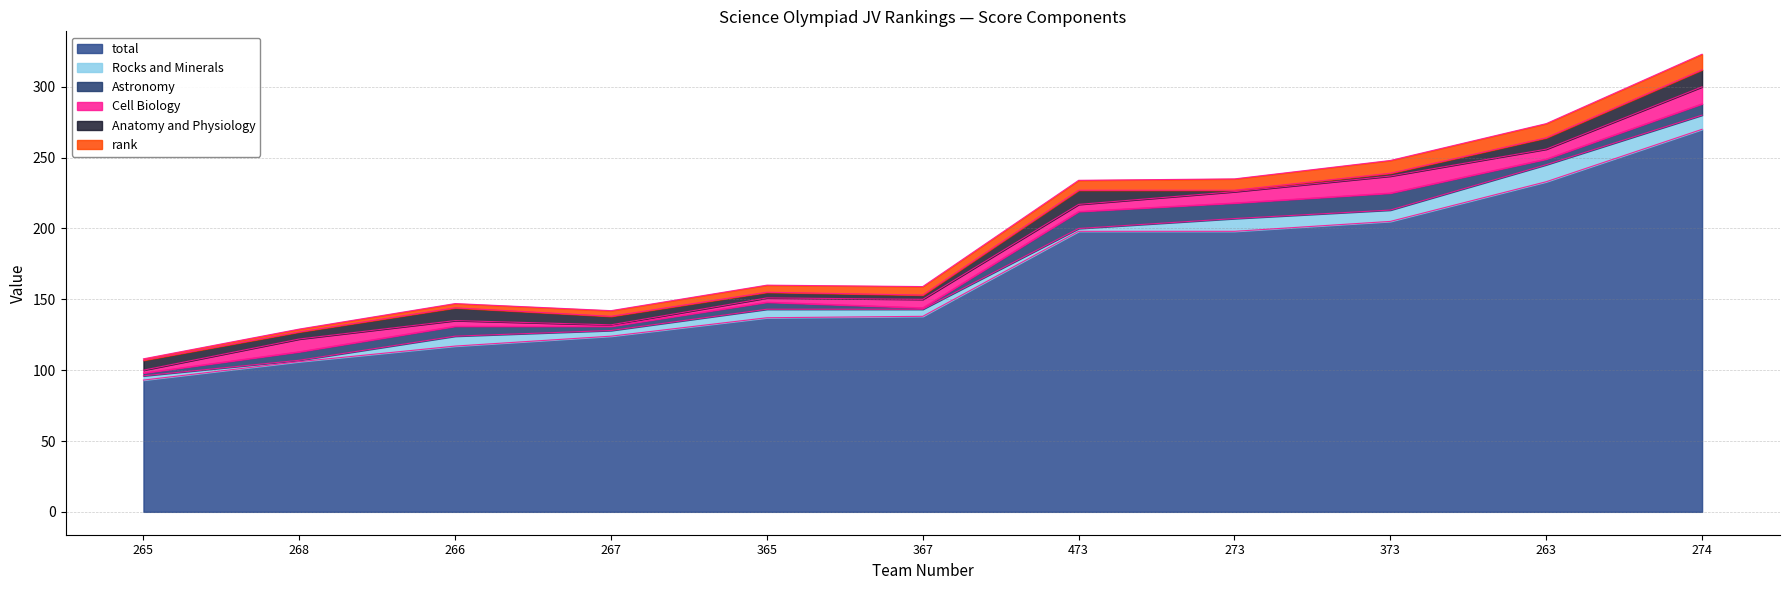

The value of rank at 367 is 11. True or false?

False